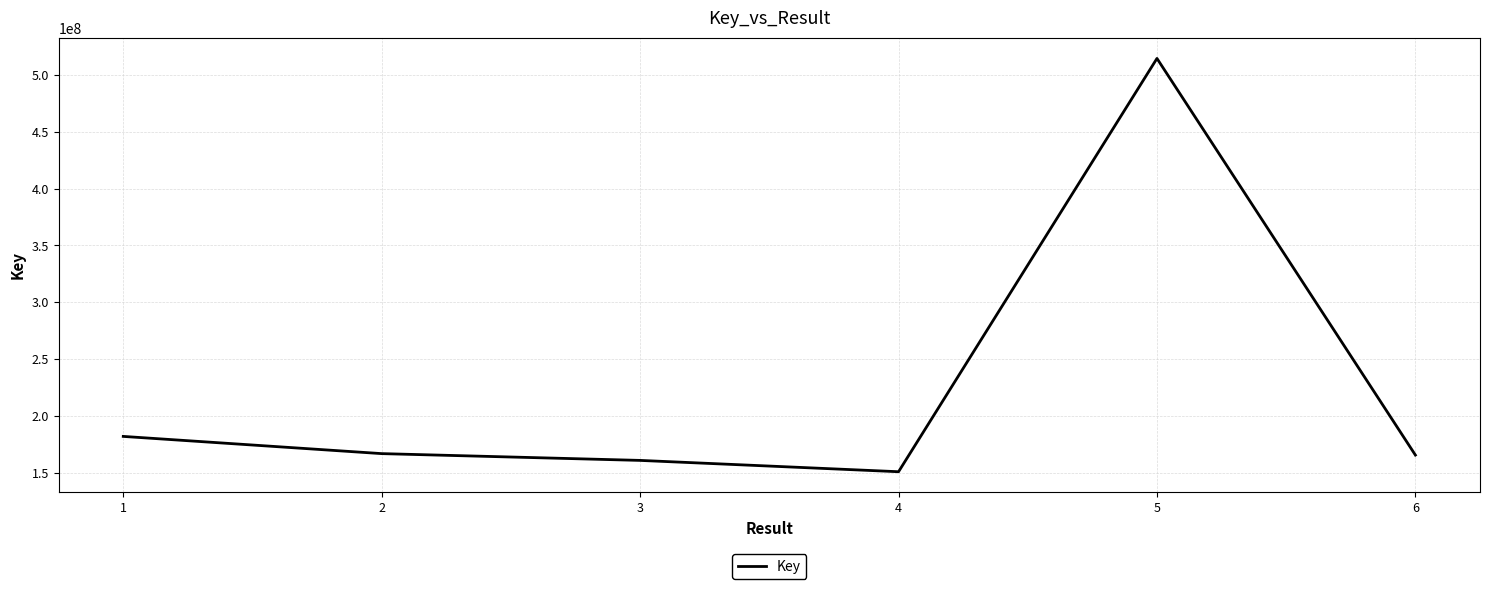

Between 3 and 5, which is larger?

5